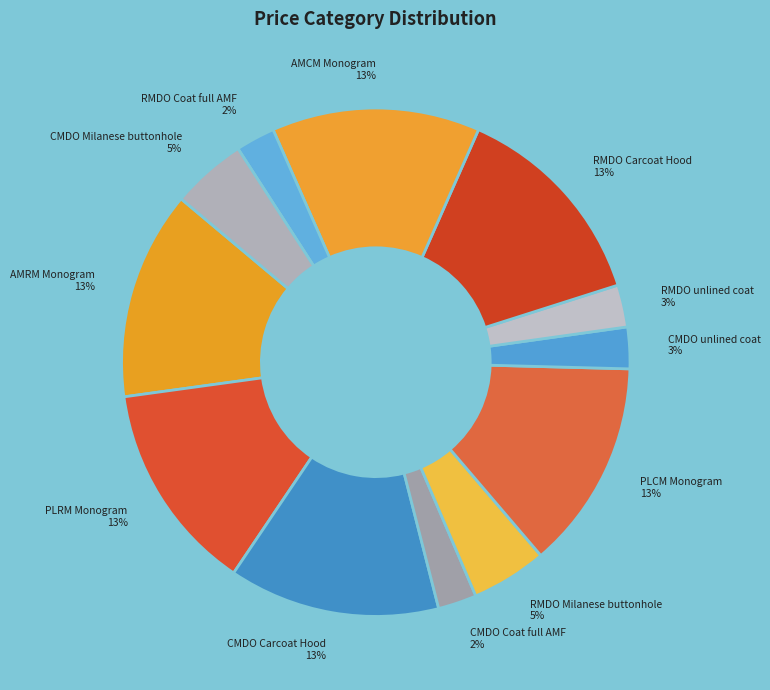

To the nearest percent, what percentage of the pie is AMCM Monogram?

13%